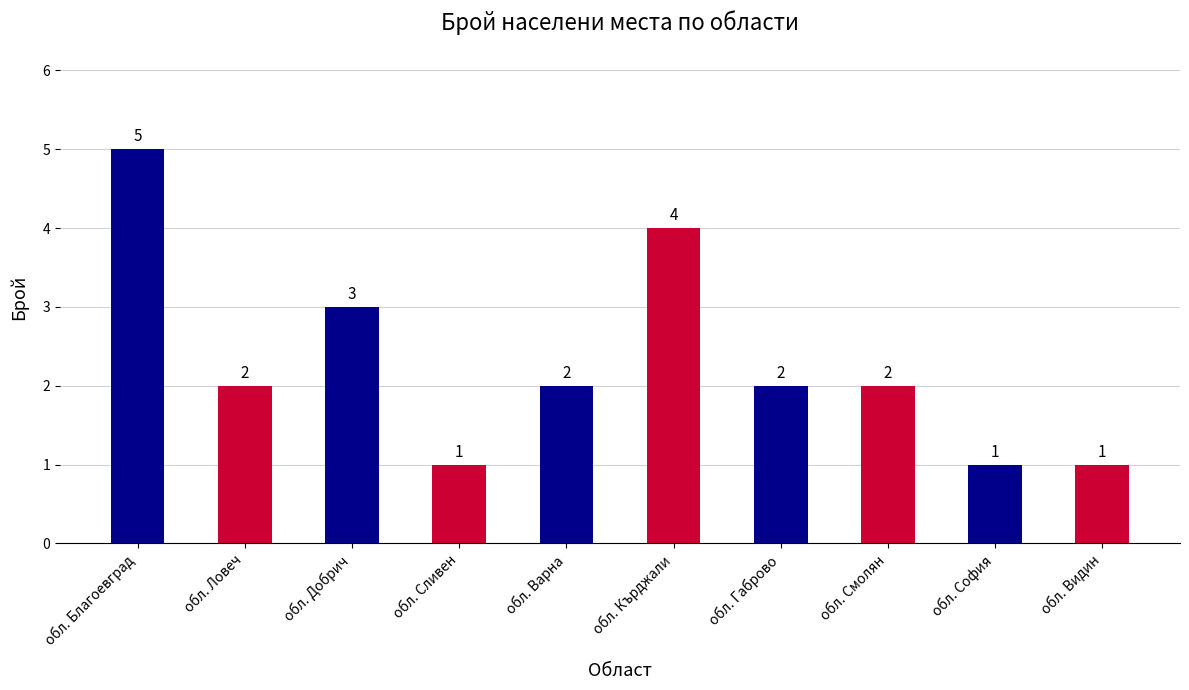

What is the change in value from обл. Добрич to обл. Смолян?

-1